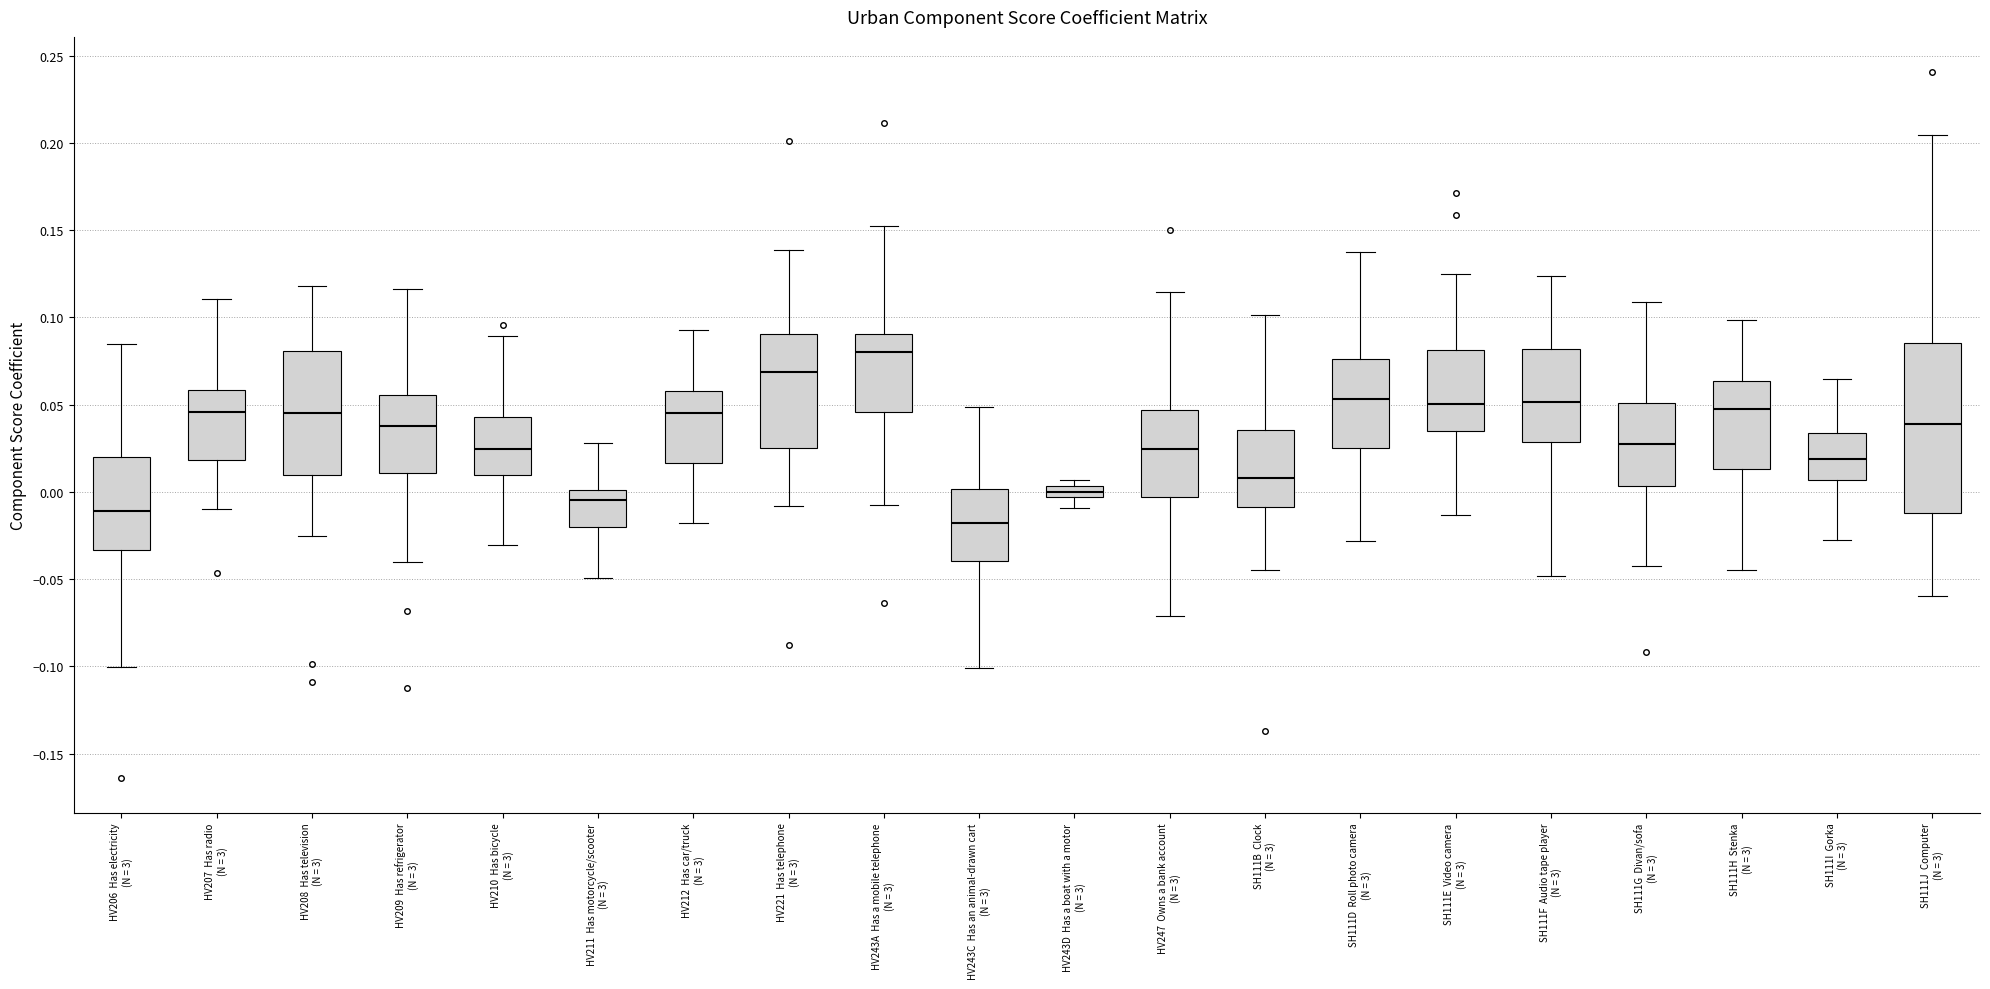

Comparing the boxes themselves (not the whiskers), which one is the tallest?

SH111J Computer (N = 3)